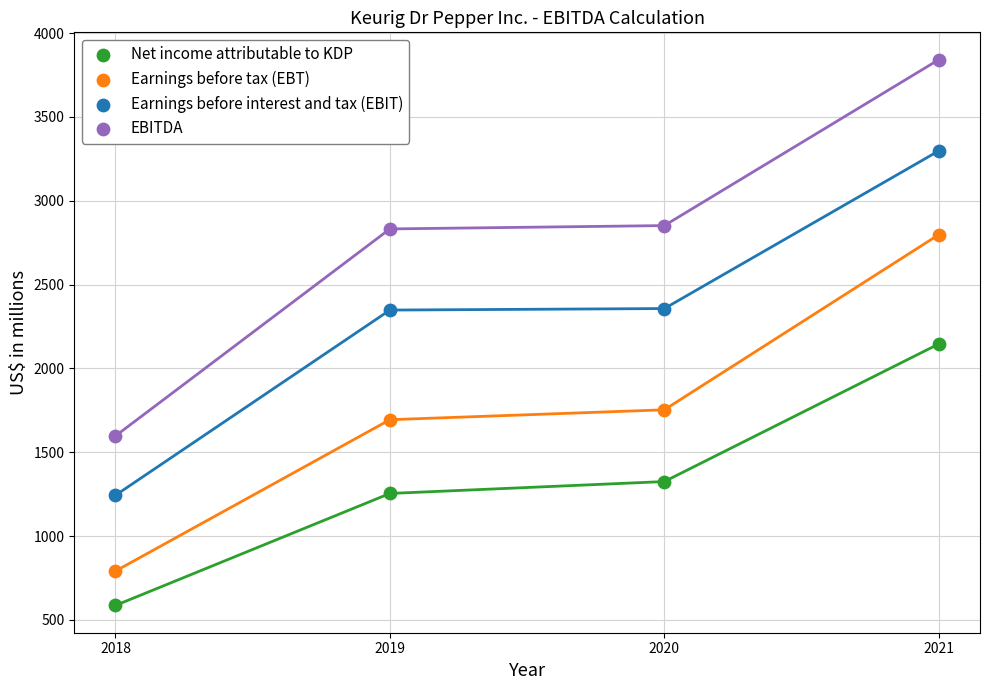

Across all data points, what is the range of X values (max minus min)?

3